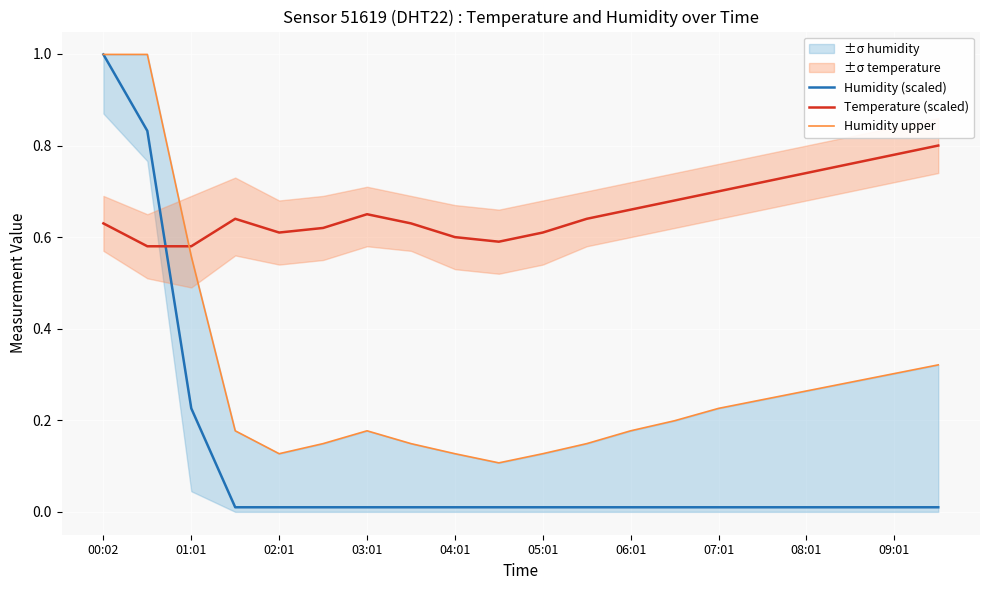

What is the sum of all Humidity (scaled) values?

2.2